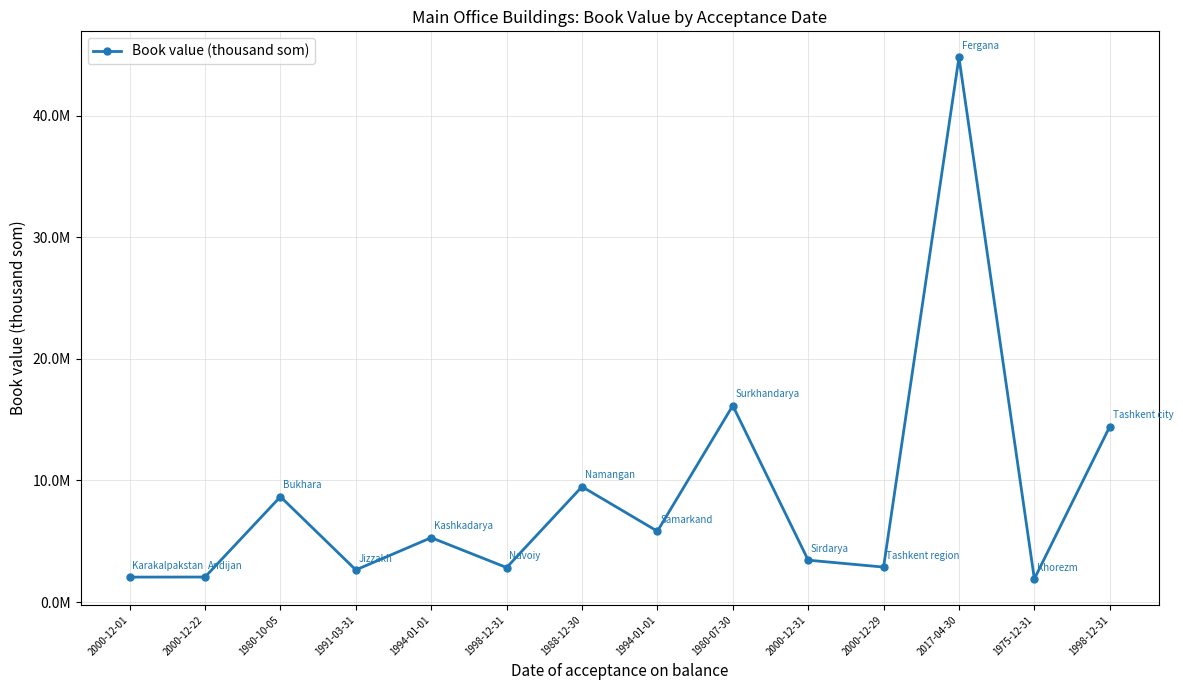

Approximately how many times larger is the value at 1988-12-30 compared to 1994-01-01?

1.6